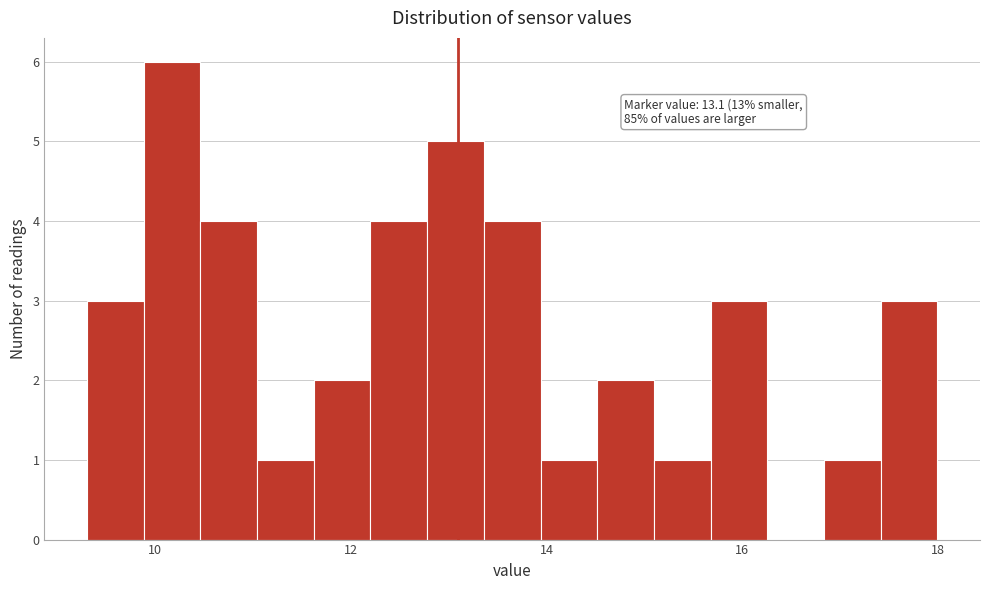

Around what value on the x-axis is the tallest bar? Give the approximate position of its centre, as read against the axis.

10.2